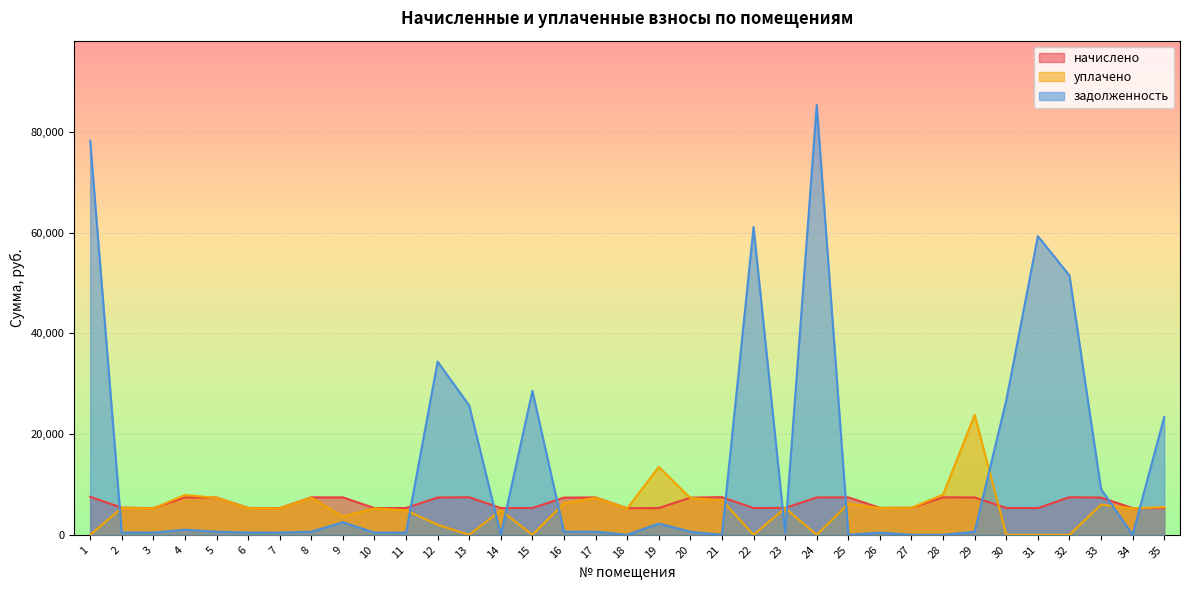

True or false: уплачено and задолженность intersect in this chart.

True